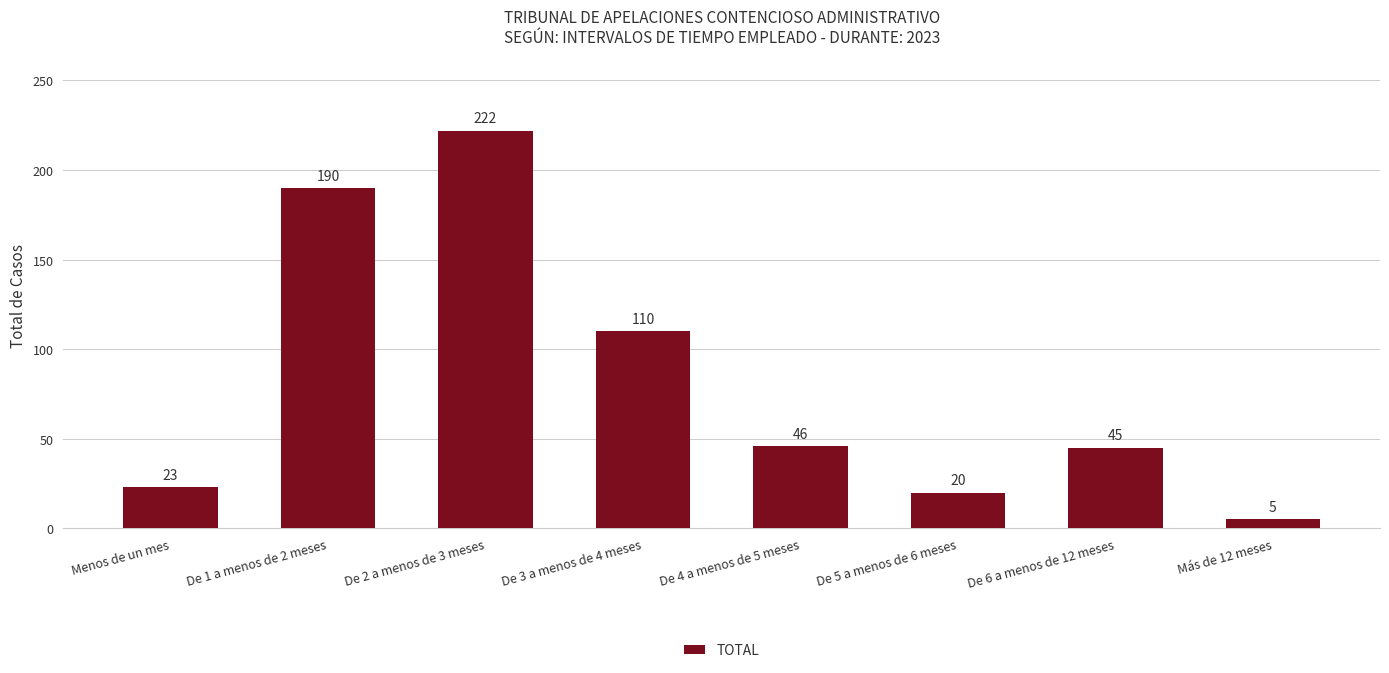

What position from the left is De 6 a menos de 12 meses?

7